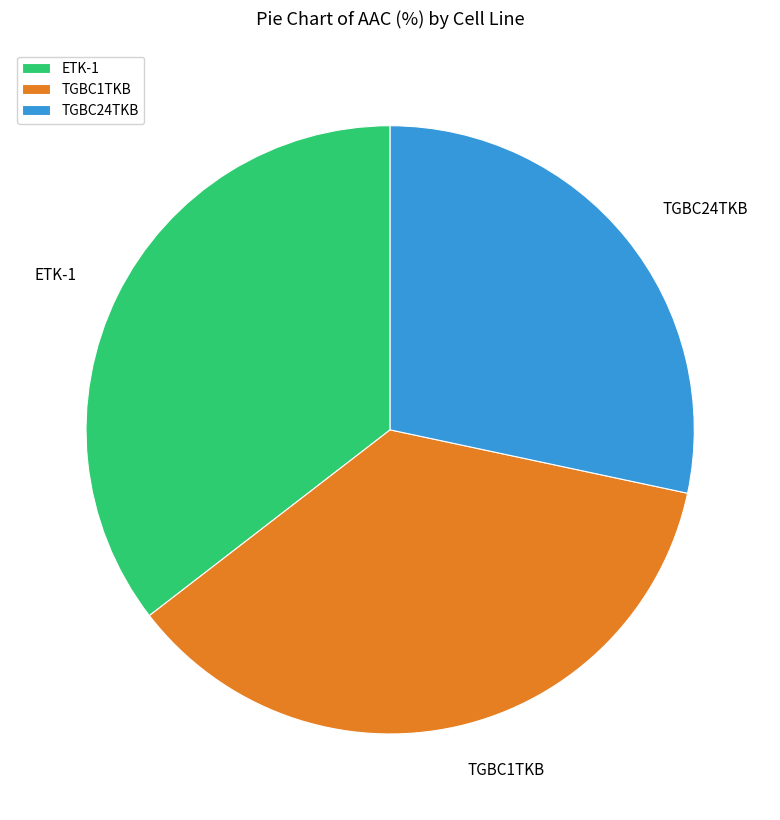

Is it true that TGBC1TKB is 30% of the pie?

False